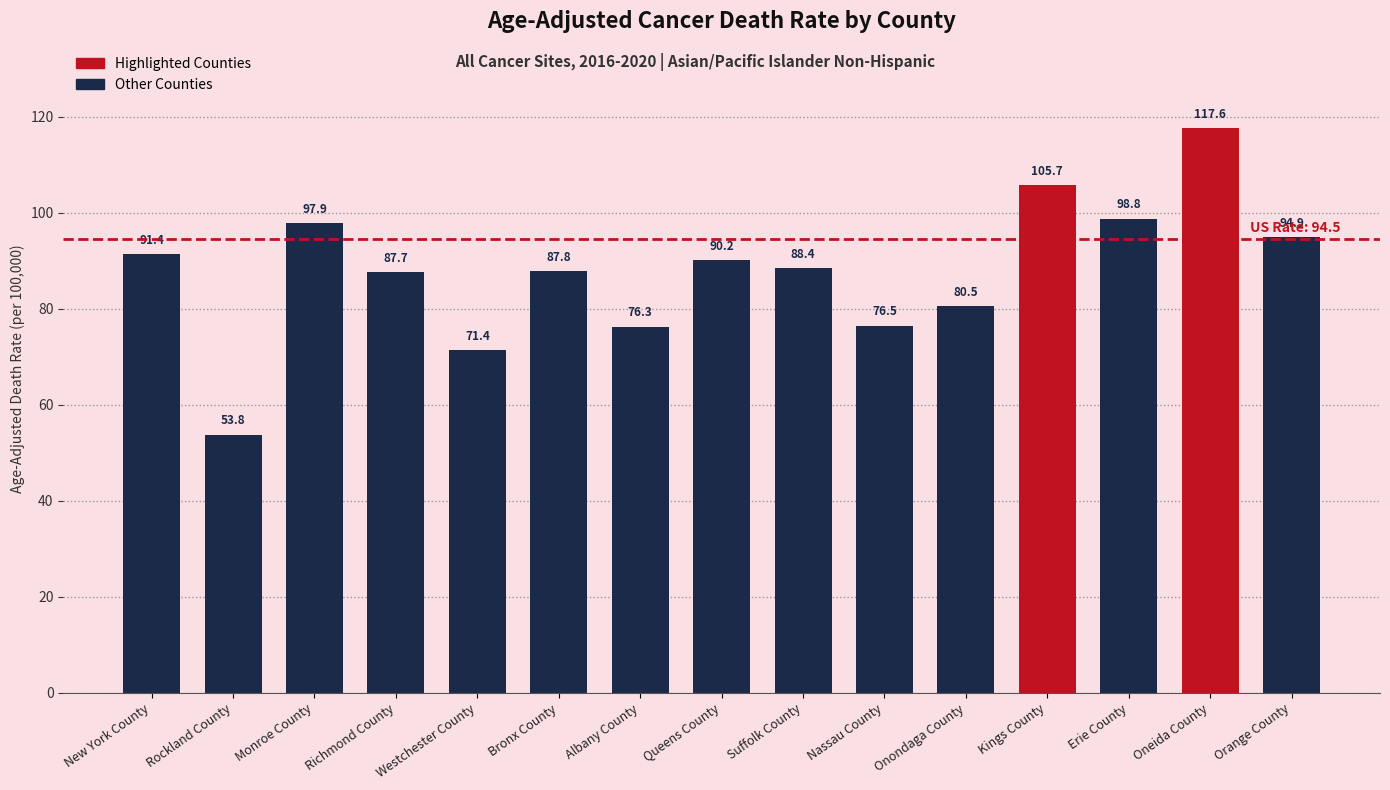

Rank the categories by value from lowest to highest.

Rockland County, Westchester County, Albany County, Nassau County, Onondaga County, Richmond County, Bronx County, Suffolk County, Queens County, New York County, Orange County, Monroe County, Erie County, Kings County, Oneida County